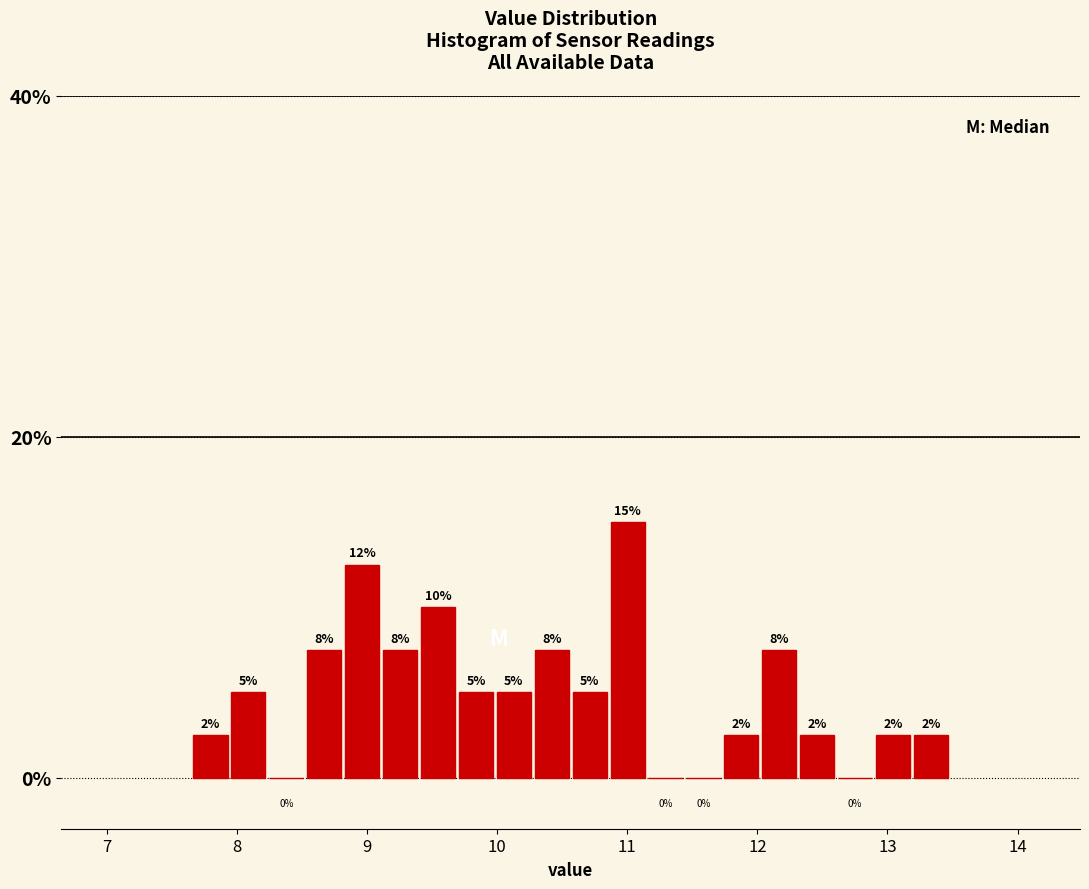

Read against the x-axis, roughly where is the centre of the tallest bar?

11.0